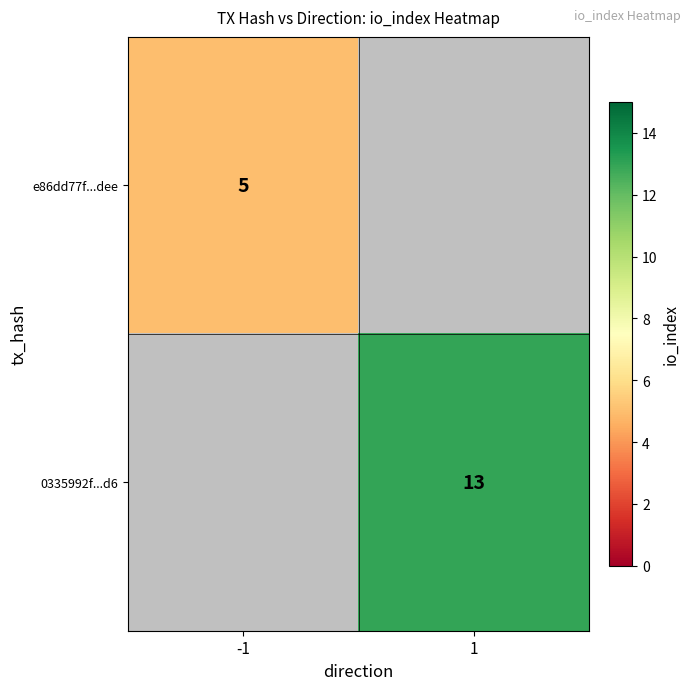

At how many categories does at least one series exceed 9?

1